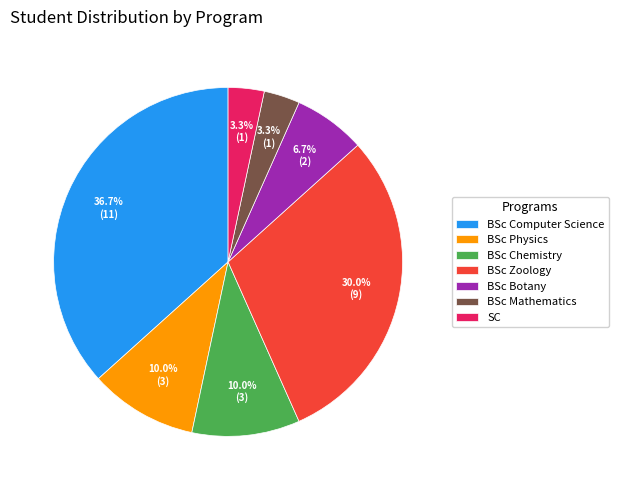

True or false: BSc Chemistry accounts for 10% of the total.

True